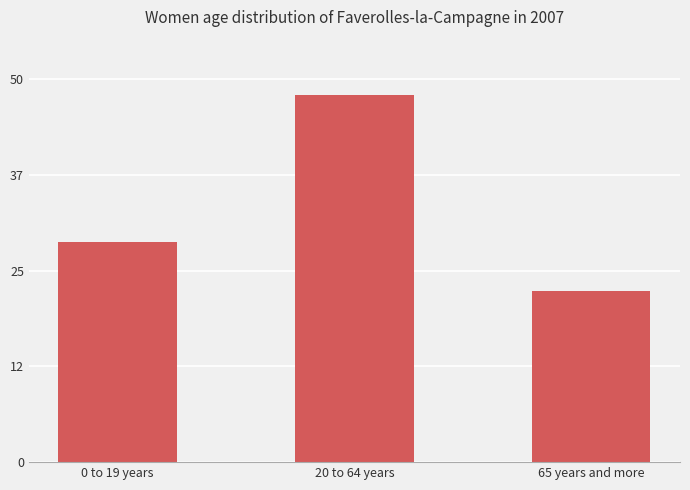

What is the difference between the maximum and minimum values?

25.6